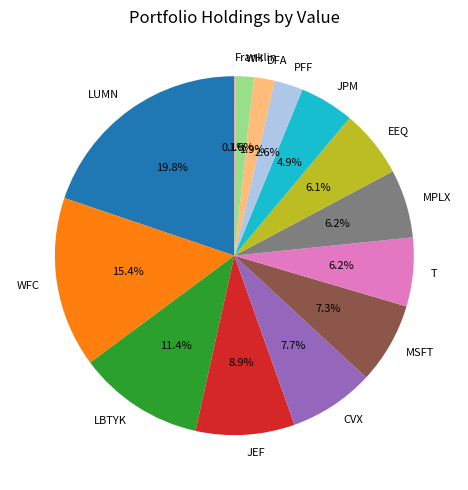

To the nearest percent, what portion does WH represent?

2%